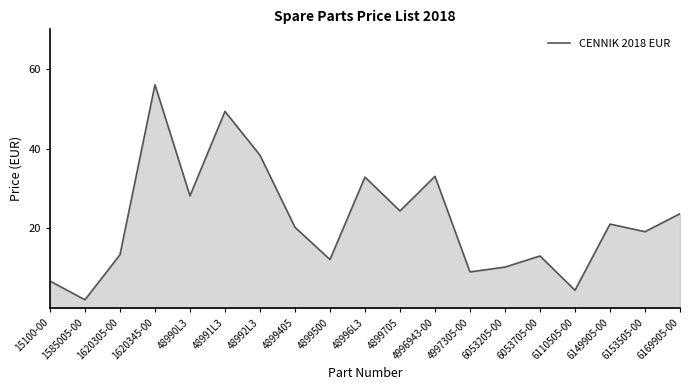

What is the difference between the values at 48990L3 and 4899705?

3.8